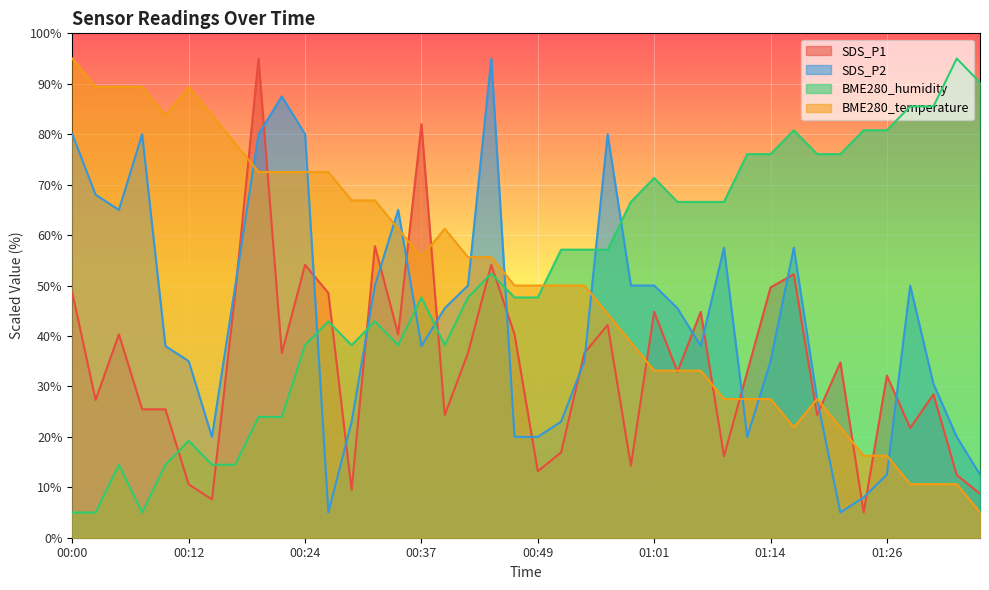

What is the highest value of the BME280_humidity series?

95.0